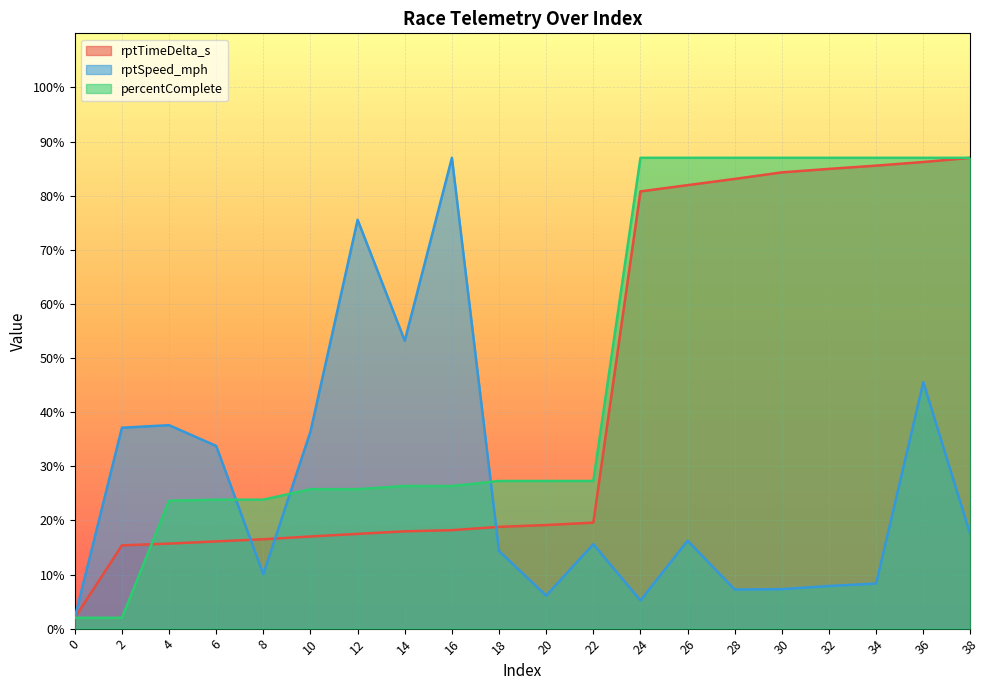

What value does the percentComplete series have at 38?

87.0